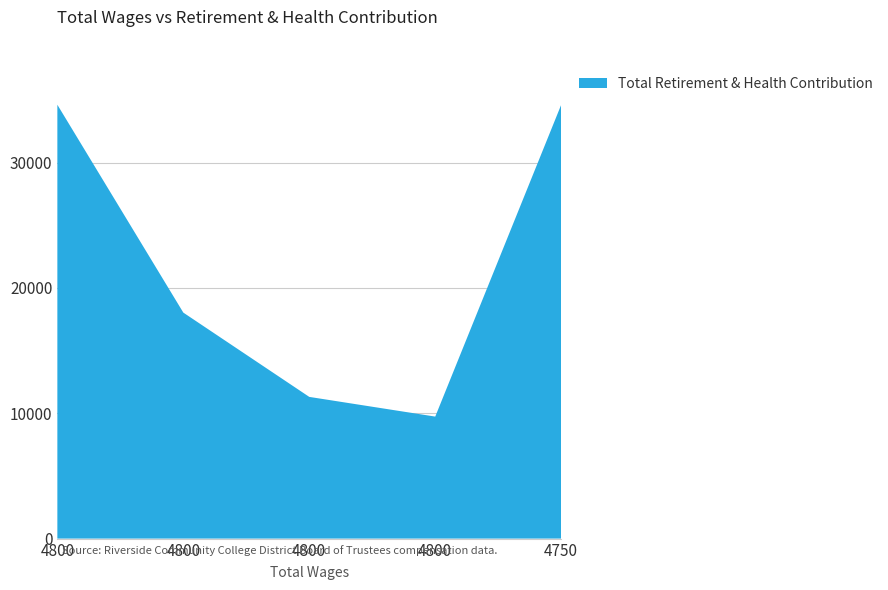

Reading left to right, transcribe all the data shown in this chart.

4800.0=34616	4800.0=18031	4800.0=11305	4800.0=9734	4750.0=34616